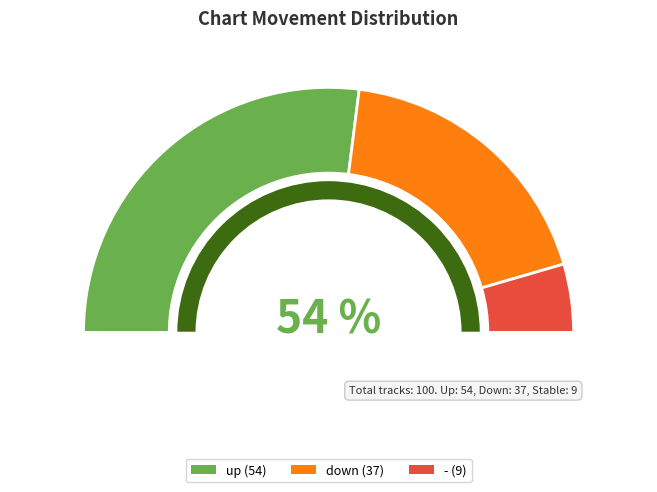

Which slice is the largest?

up